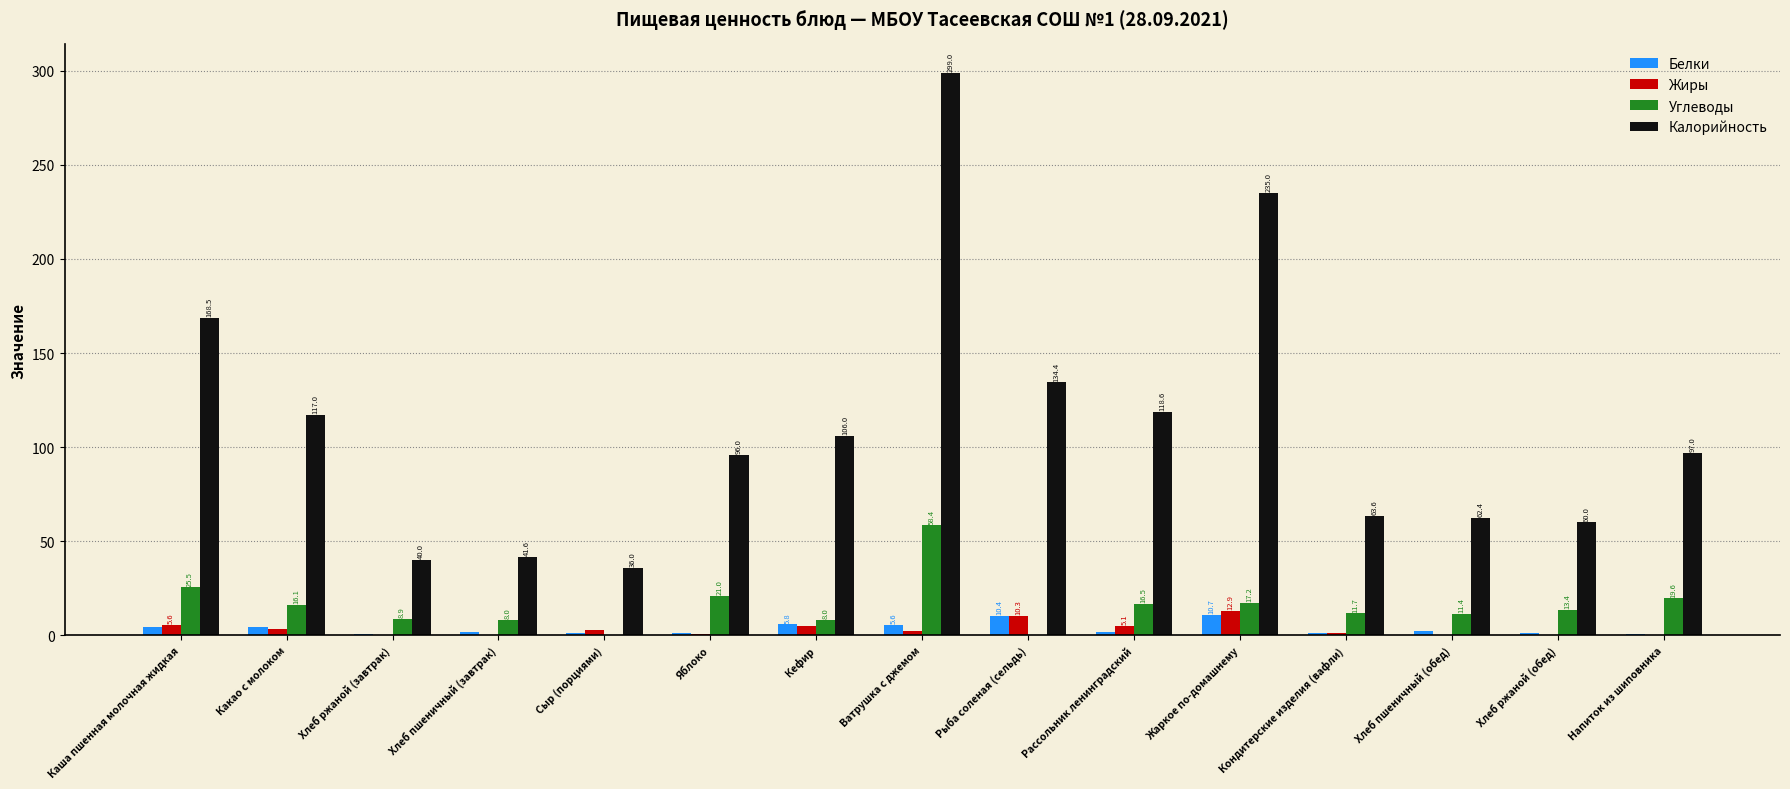

Is it true that Углеводы equals 36.7 at Яблоко?

False